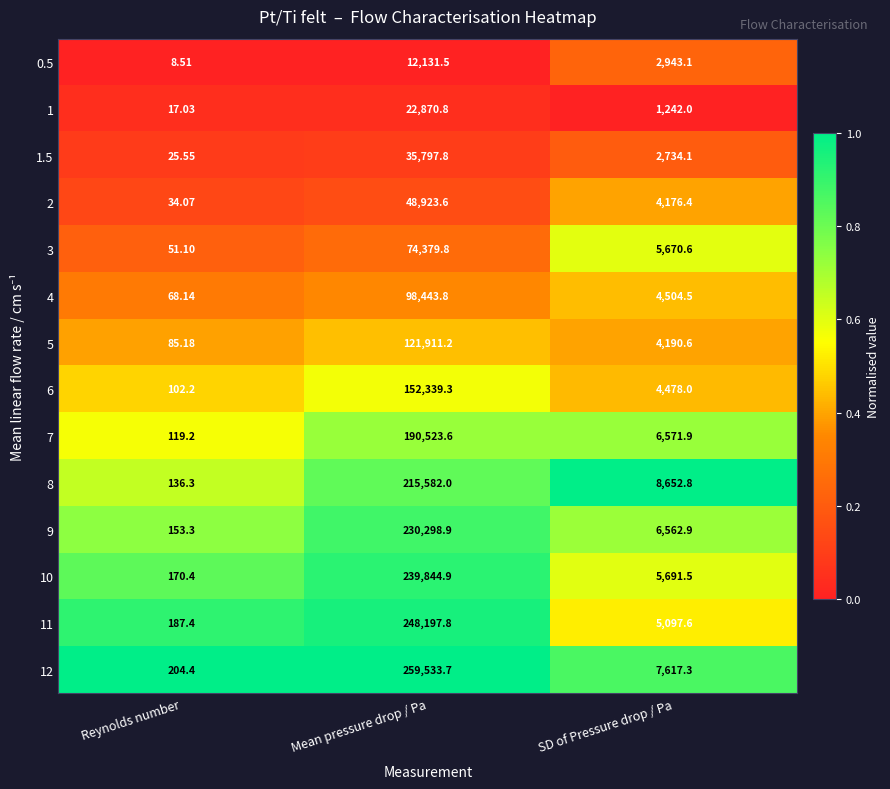

What is the spread (max minus min) of values at Reynolds number?

195.9